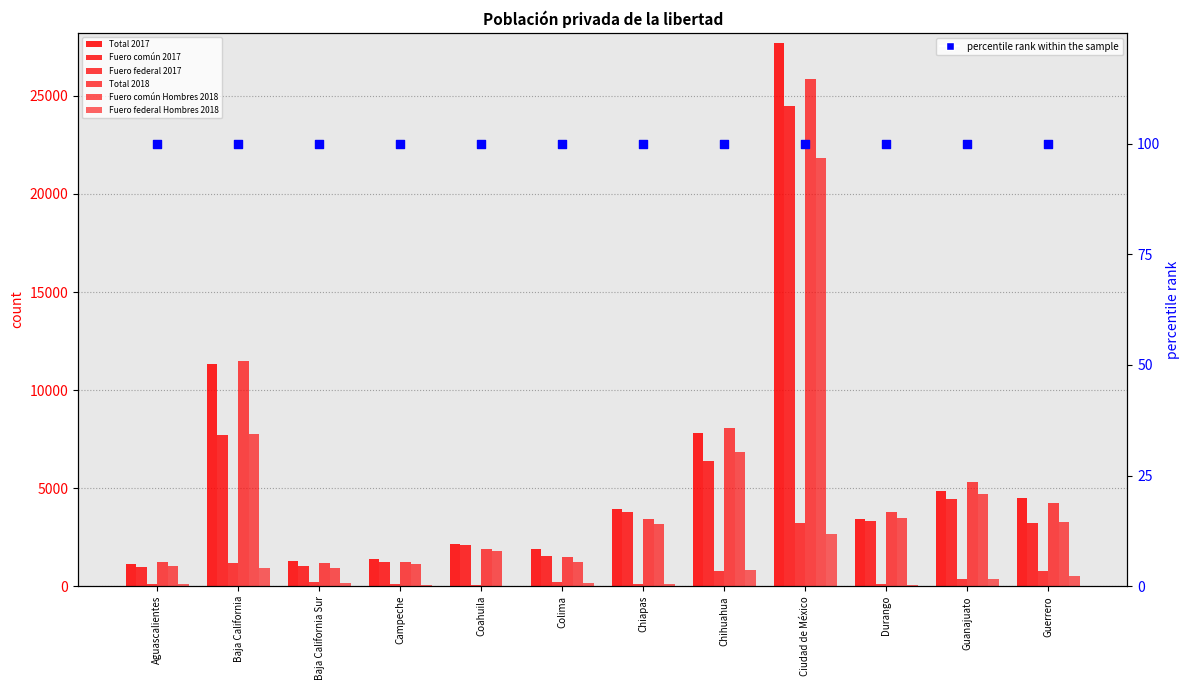

Which series contains the lowest Y value?

Fuero federal Hombres 2018